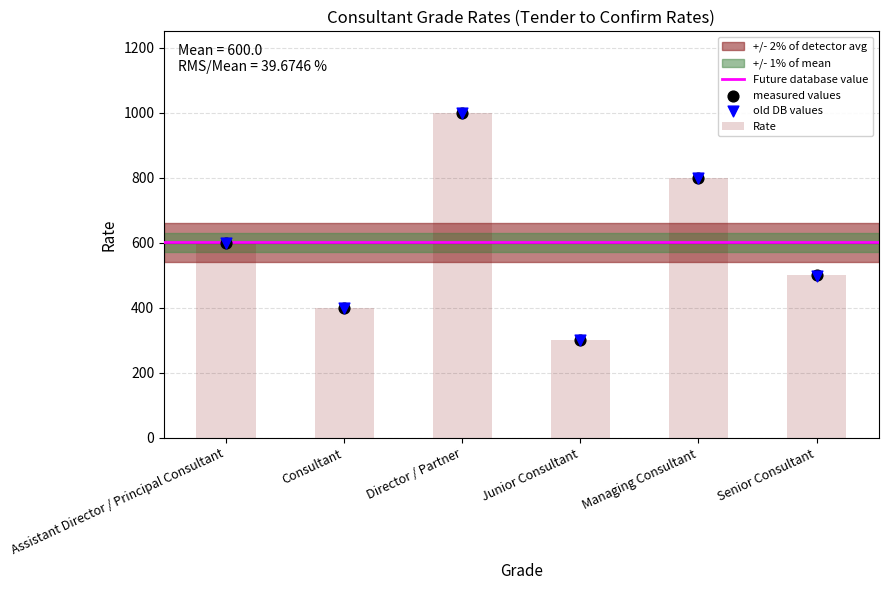

Which has a higher value, Senior Consultant or Junior Consultant?

Senior Consultant